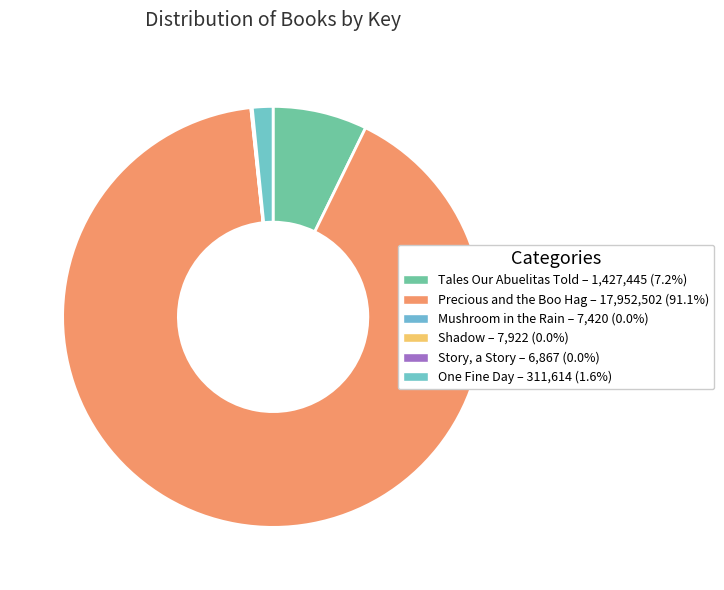

Which slice is the smallest?

Story, a Story